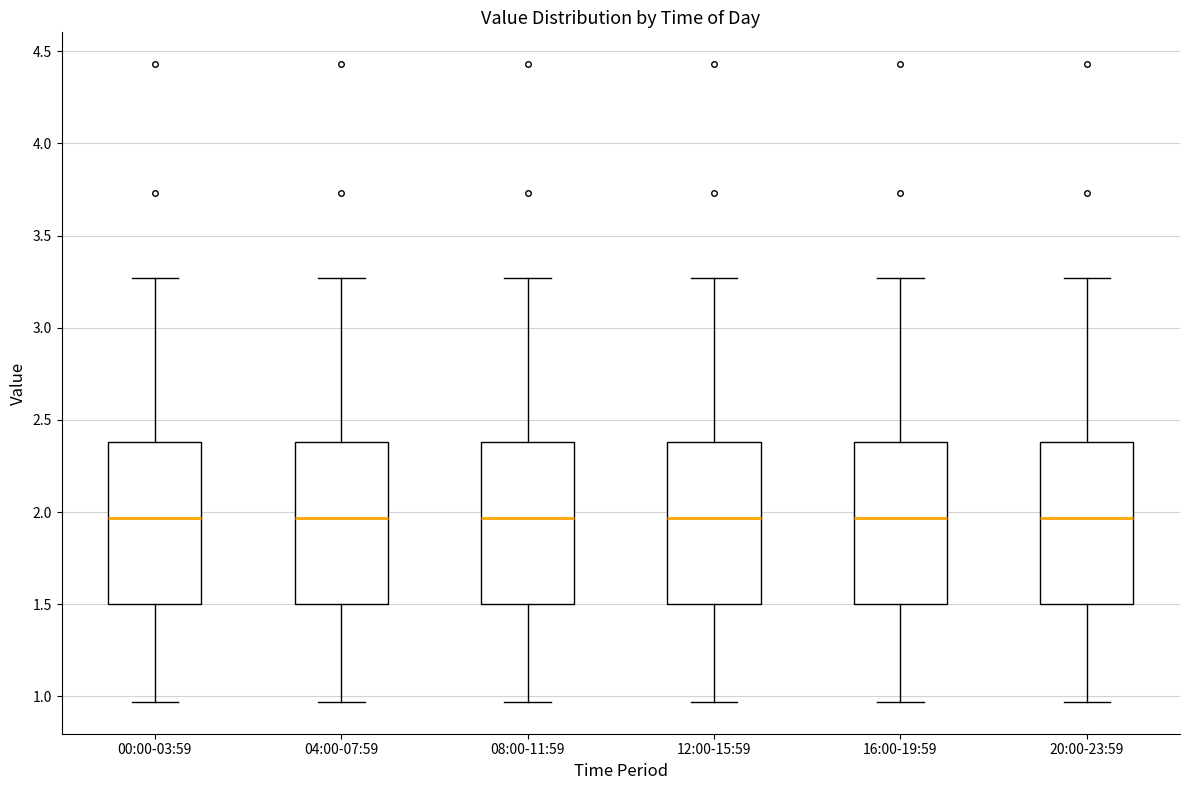

Reading left to right, transcribe this box plot: for each box, give where its median line is, the range the box spans, and where its two whiskers end, as read against the y-axis. The values are not printed on the chart, so give them approximately, as read against the axis.

00:00-03:59: median 1.95, box 1.50 to 2.40, whiskers 0.95 to 3.25
04:00-07:59: median 1.95, box 1.50 to 2.40, whiskers 0.95 to 3.25
08:00-11:59: median 1.95, box 1.50 to 2.40, whiskers 0.95 to 3.25
12:00-15:59: median 1.95, box 1.50 to 2.40, whiskers 0.95 to 3.25
16:00-19:59: median 1.95, box 1.50 to 2.40, whiskers 0.95 to 3.25
20:00-23:59: median 1.95, box 1.50 to 2.40, whiskers 0.95 to 3.25